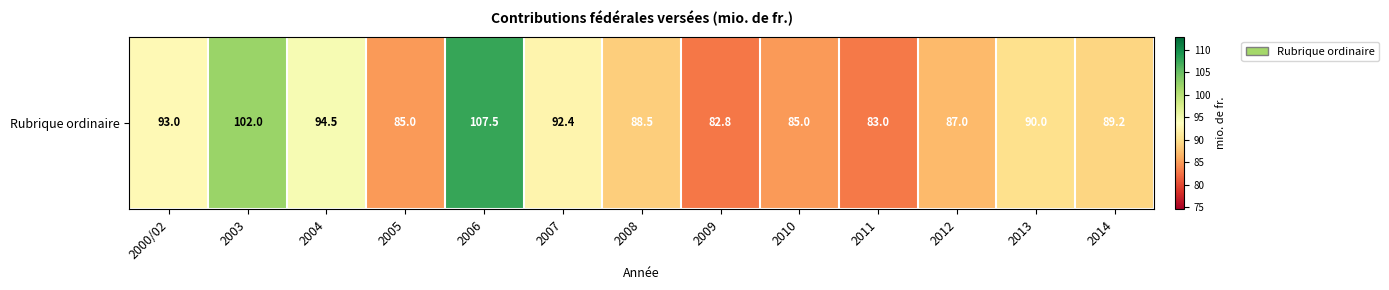

Reading left to right, transcribe all the data shown in this chart.

93.0	102.0	94.5	85.0	107.5	92.4	88.5	82.8	85.0	83.0	87.0	90.0	89.2